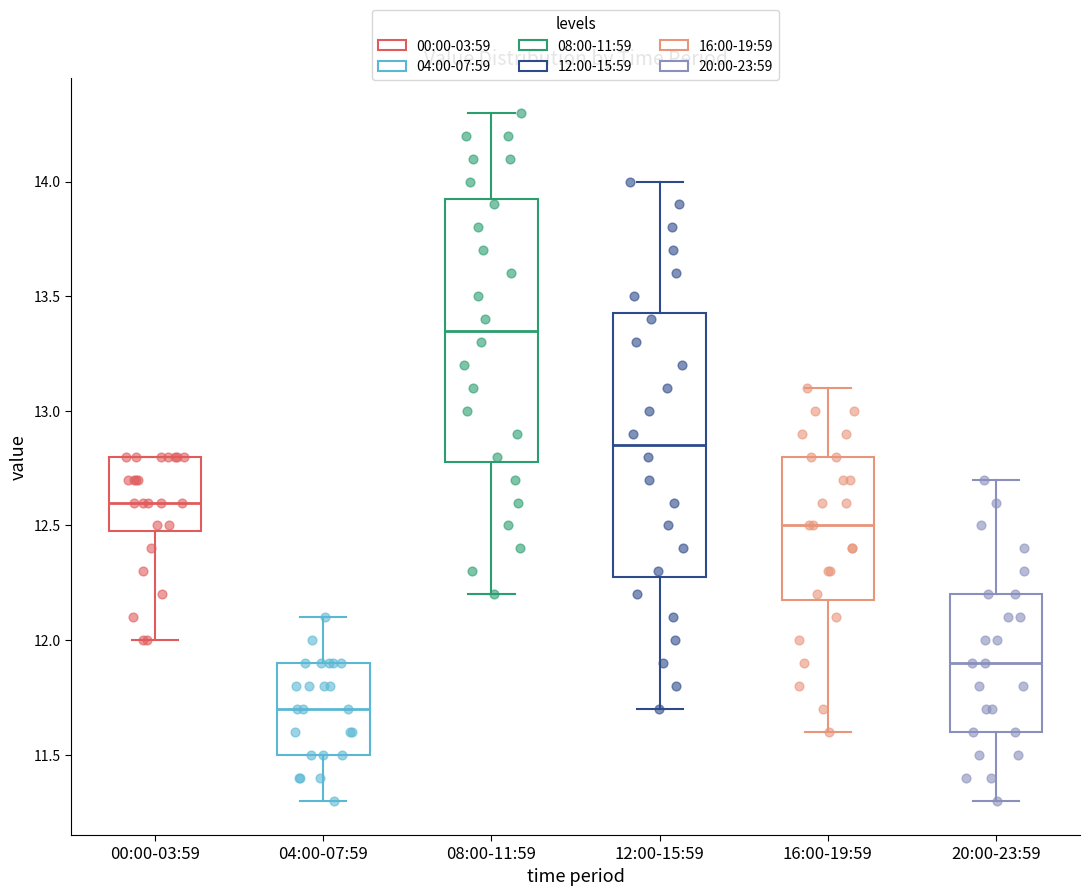

Reading left to right, read every box against the y-axis: the position of its median line, the range the box covers, and the ends of its whiskers. The values are not printed on the chart, so give them approximately, as read against the axis.

00:00-03:59: median 12.60, box 12.50 to 12.80, whiskers 12.00 to 12.80
04:00-07:59: median 11.70, box 11.50 to 11.90, whiskers 11.30 to 12.10
08:00-11:59: median 13.35, box 12.80 to 13.95, whiskers 12.20 to 14.30
12:00-15:59: median 12.85, box 12.30 to 13.45, whiskers 11.70 to 14.00
16:00-19:59: median 12.50, box 12.20 to 12.80, whiskers 11.60 to 13.10
20:00-23:59: median 11.90, box 11.60 to 12.20, whiskers 11.30 to 12.70